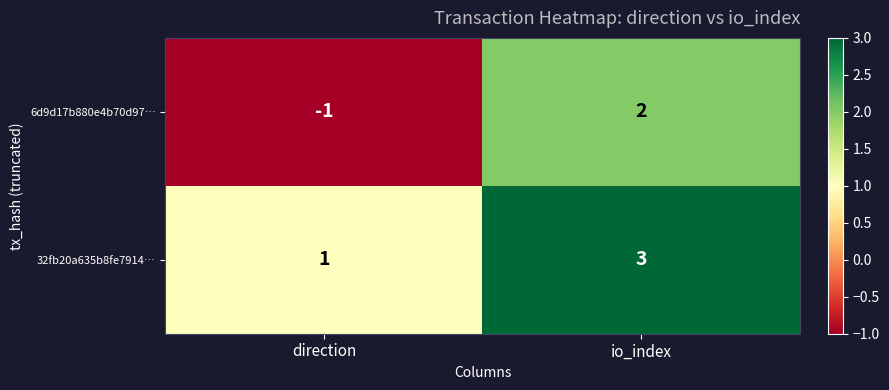

At which category does the chart reach its minimum across all series?

direction